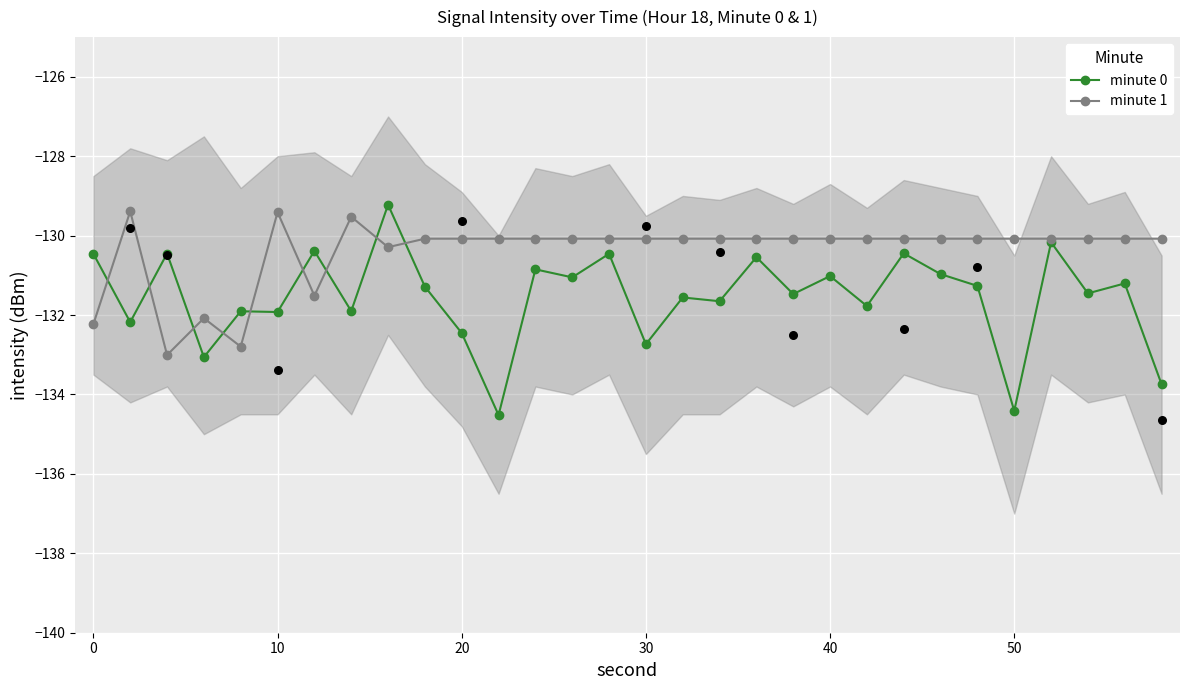

Which series has the largest total across all categories?

minute 1